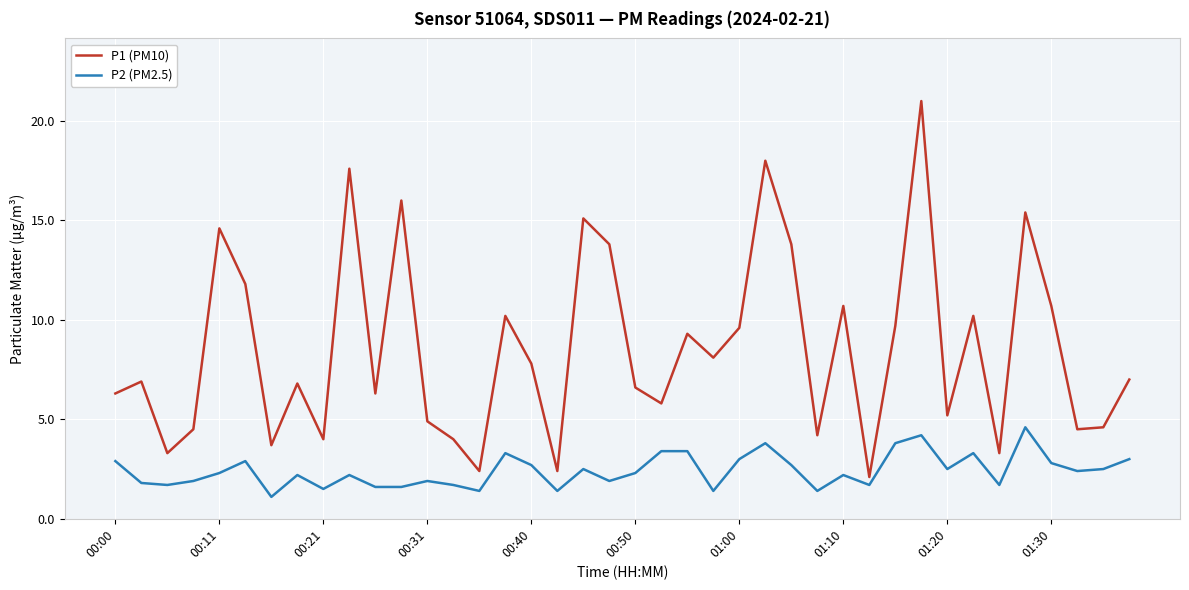

What are all the series names shown in the legend?

P1 (PM10), P2 (PM2.5)